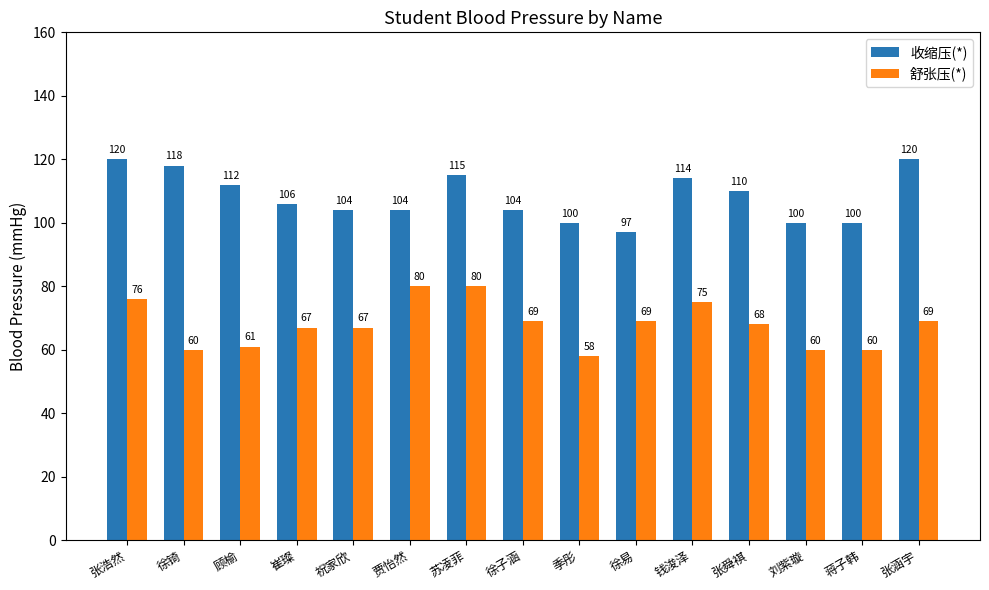

Which series has the largest total across all categories?

收缩压(*)